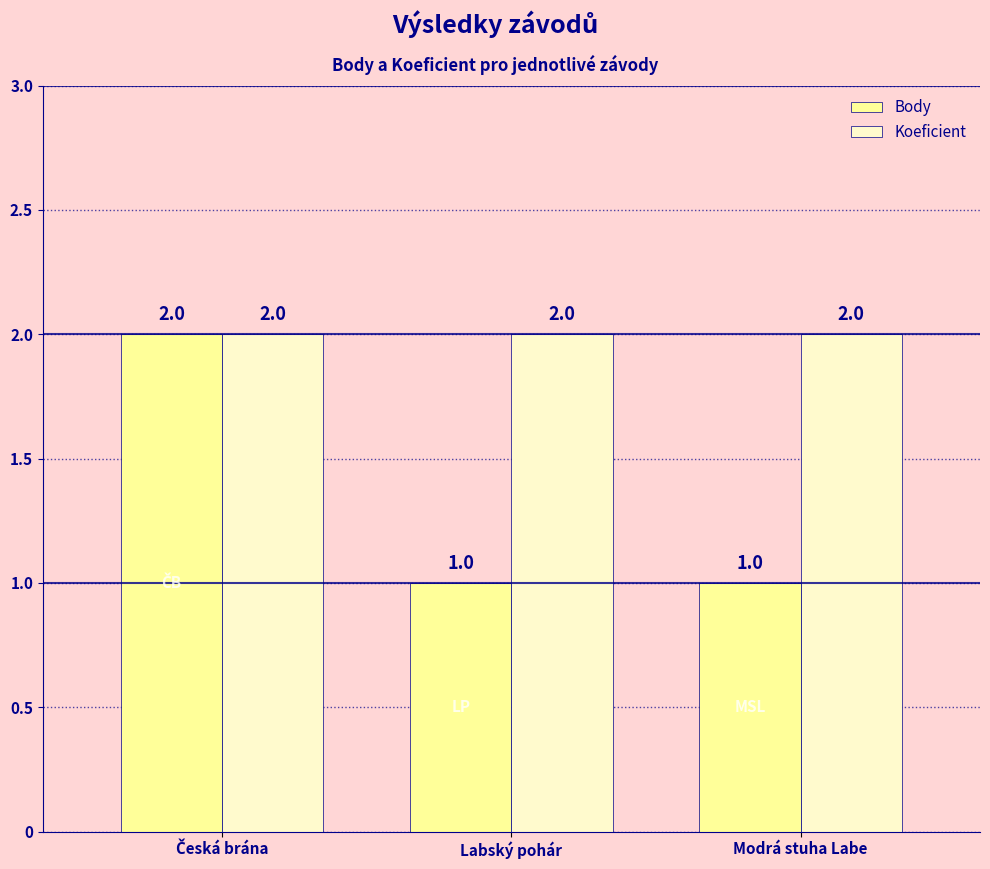

Reading left to right, what are all the values shown in this chart?

Body: 2	1	1
Koeficient: 2	2	2